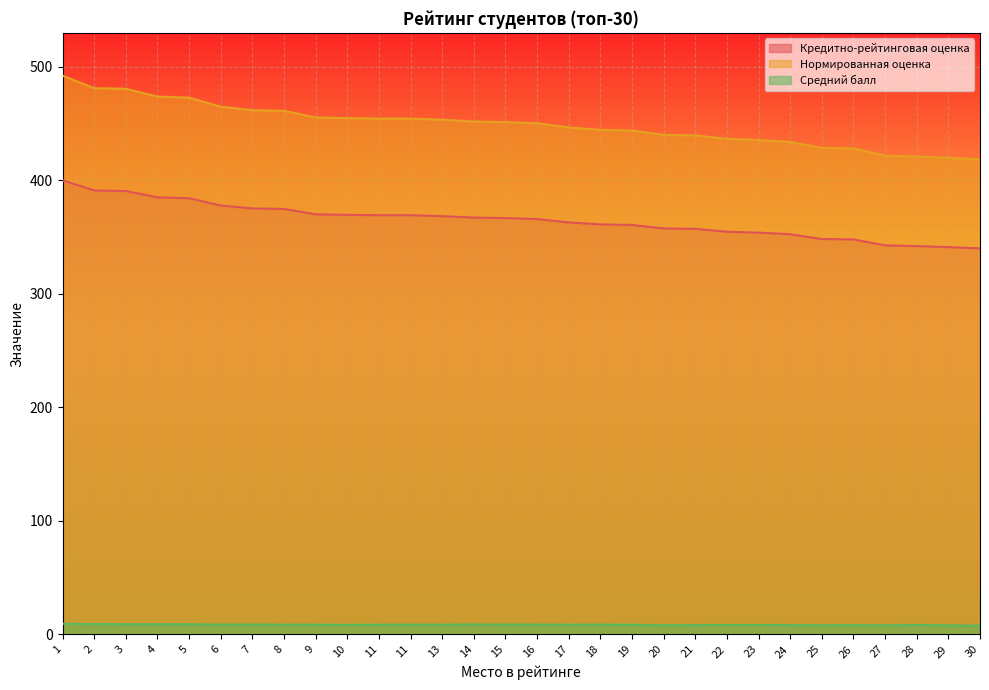

List the series in order of their overall mean, highest first.

Нормированная оценка, Кредитно-рейтинговая оценка, Средний балл